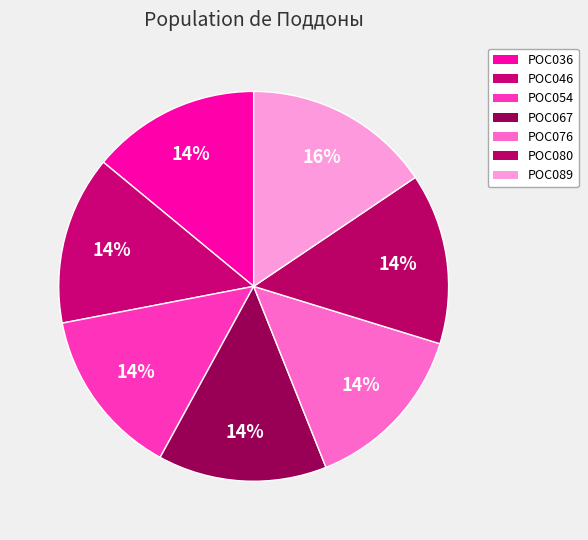

Count the number of slices in the pie.

7